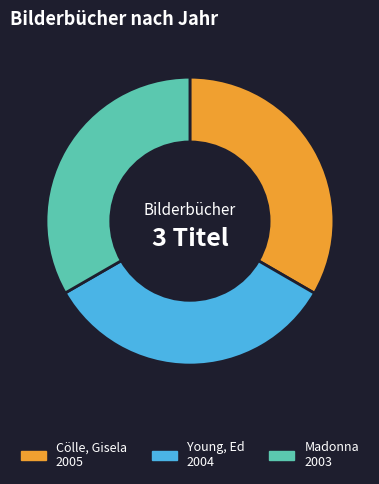

What is the ratio of the value at Madonna to the value at Young, Ed?

1.0